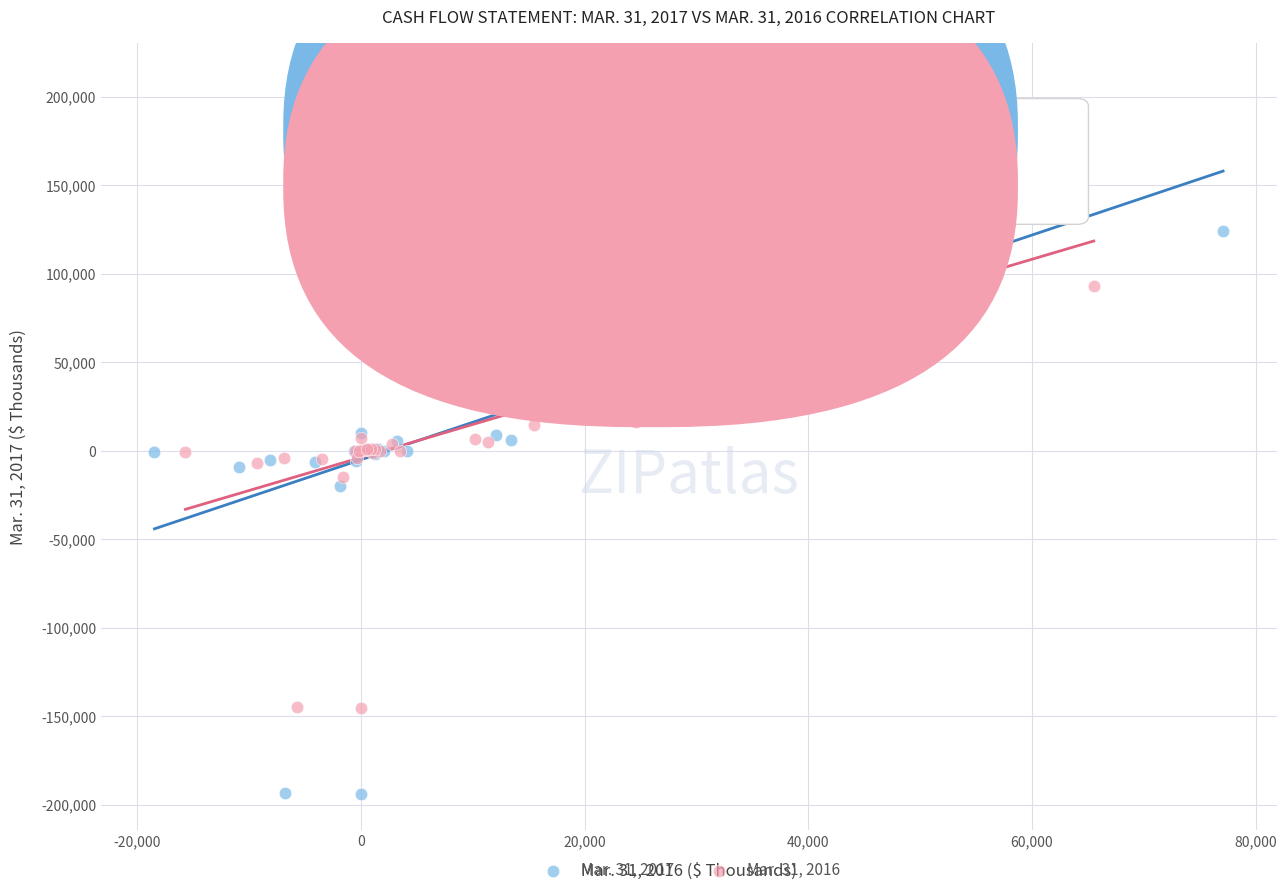

What are all the series names shown in the legend?

Mar. 31, 2017, Mar. 31, 2016